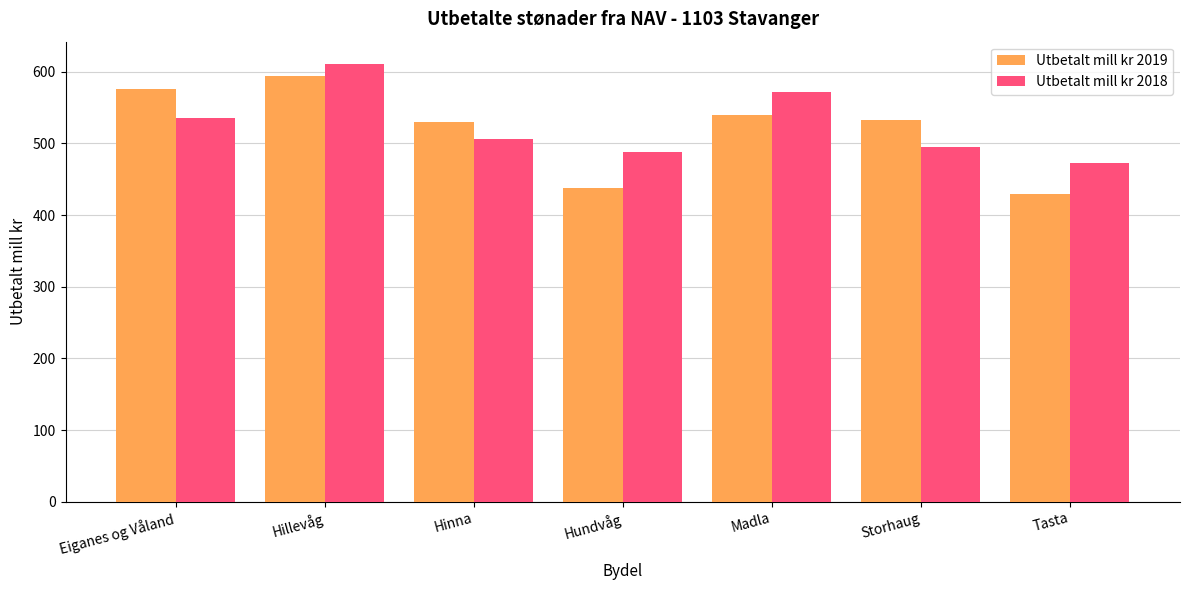

What is the spread (max minus min) of values at Eiganes og Våland?

40.4